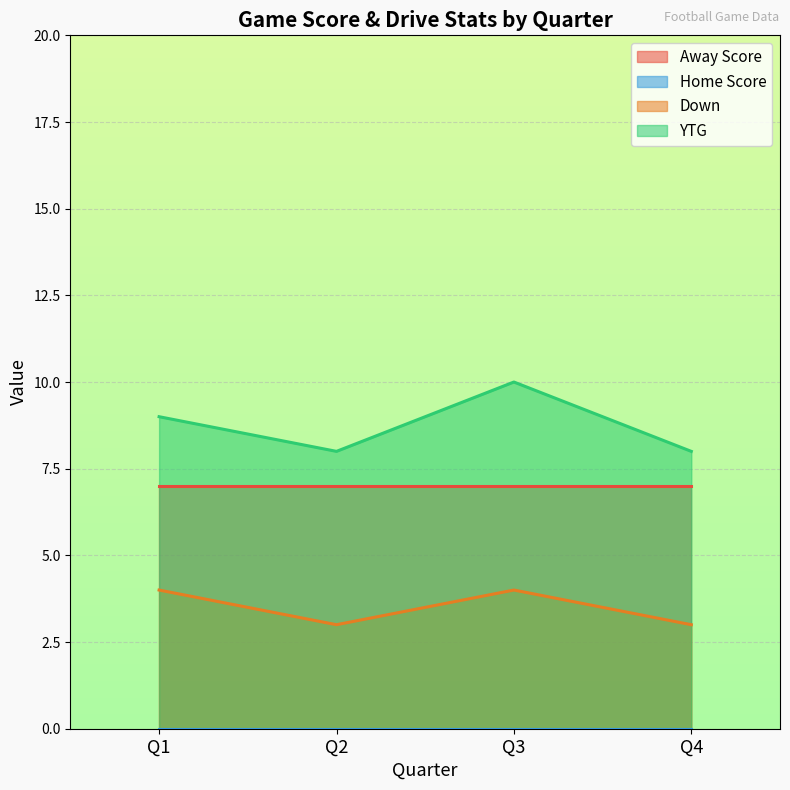

What are all the series names shown in the legend?

Away Score, Home Score, Down, YTG